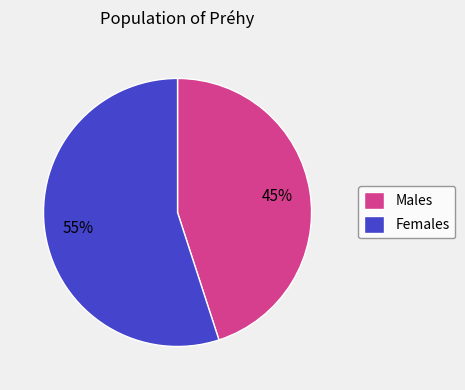

Which category has the smallest portion of the pie?

Males